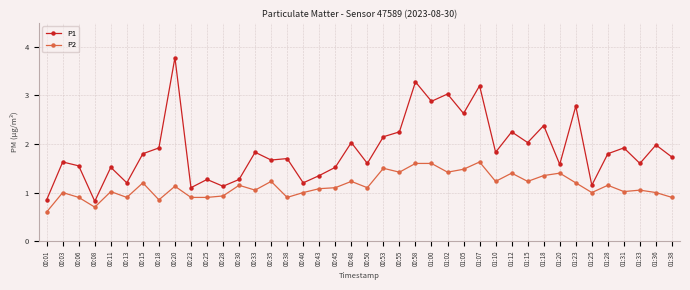

What is the greatest value displayed?

3.8